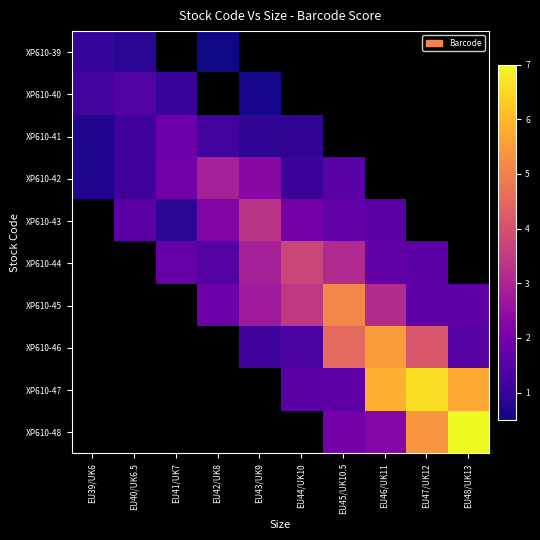

Which has a higher value, EU43/UK9 or EU39/UK6?

EU39/UK6